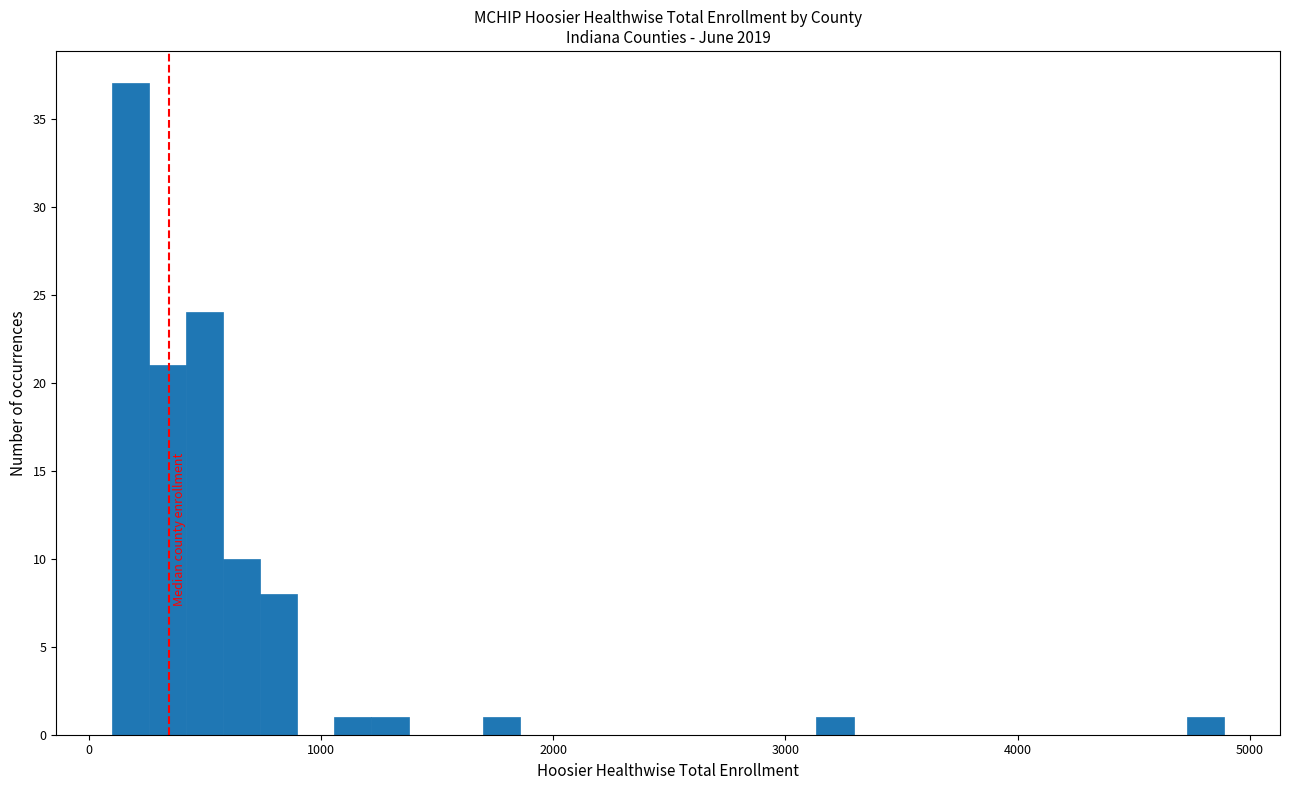

Read against the x-axis, roughly where is the centre of the tallest bar?

200